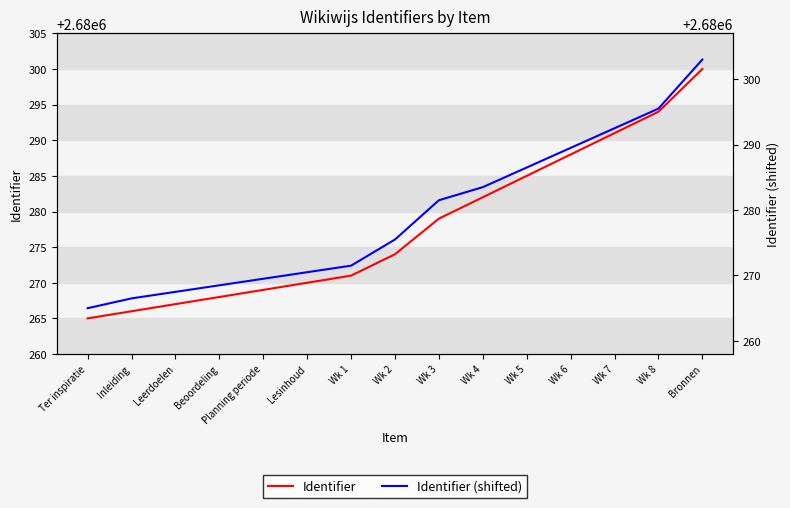

What is the highest value of the Identifier (shifted) series?

2680303.0